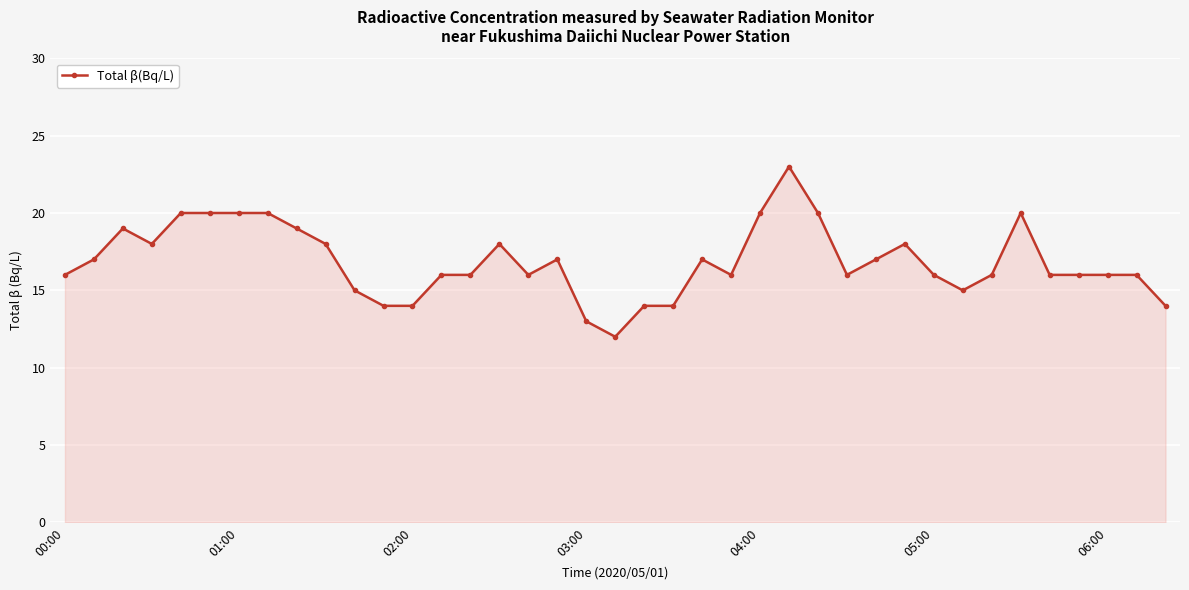

What is the smallest value displayed?

12